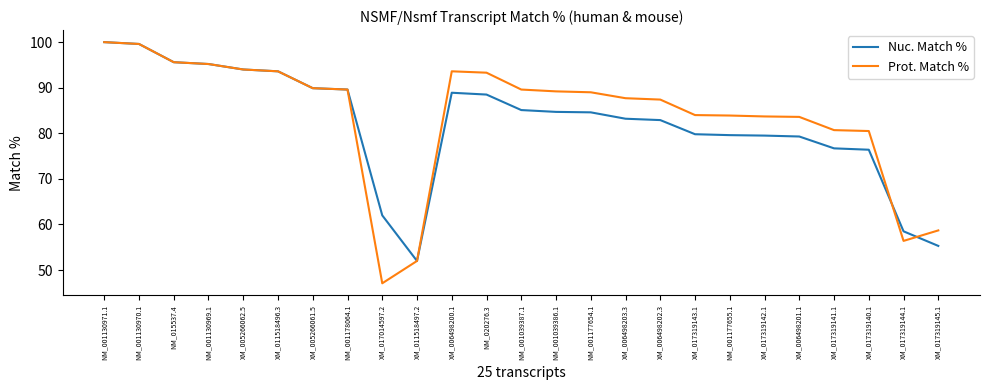

Which category has the lowest value across all series?

XM_017014597.2